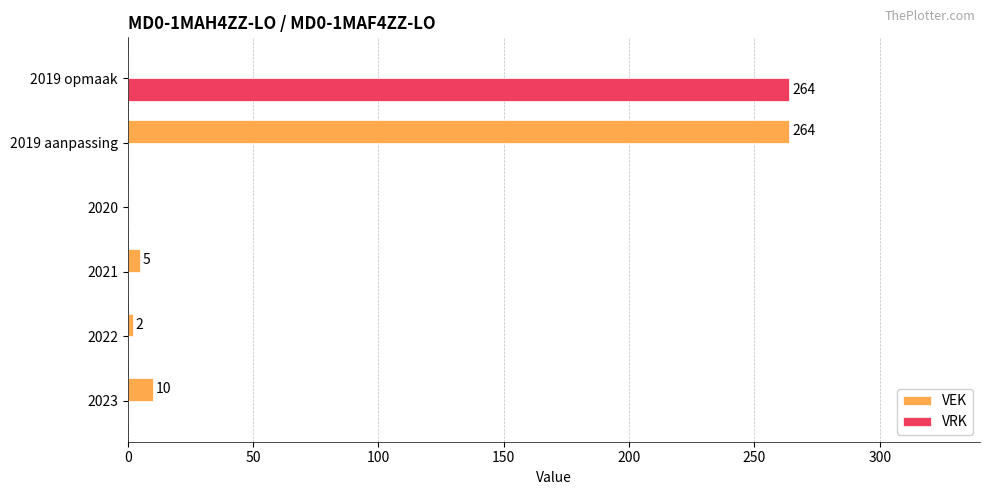

What is the greatest value displayed?

264